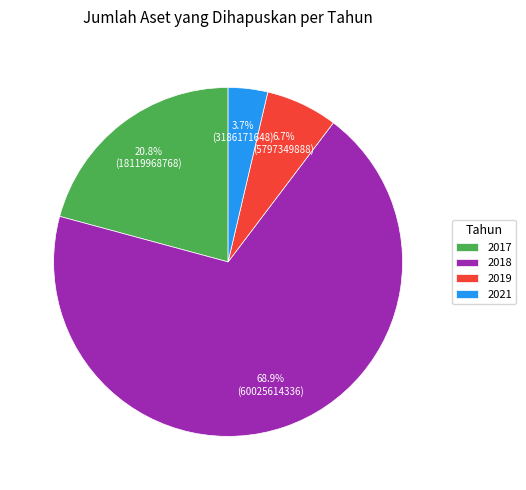

To the nearest percent, what is the average slice percentage?

25%